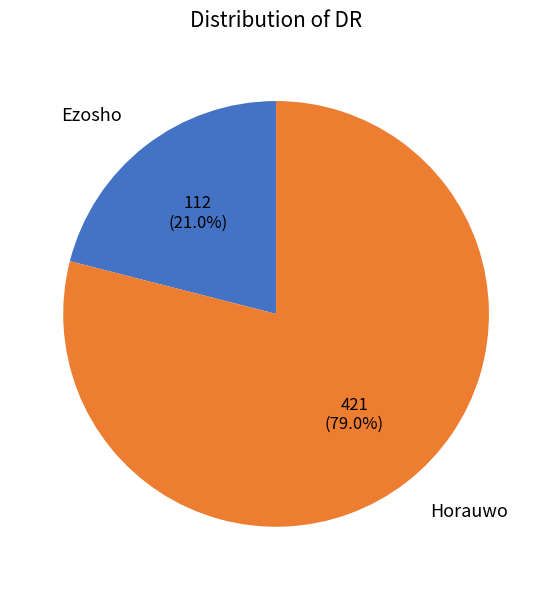

To the nearest percent, what percentage of the pie is Ezosho?

21%